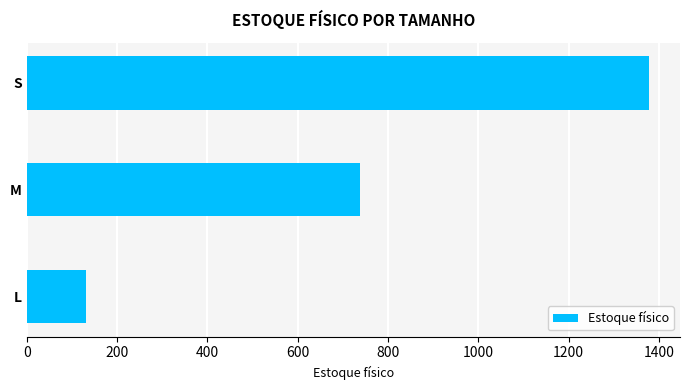

At which label is the value closest to 755?

M